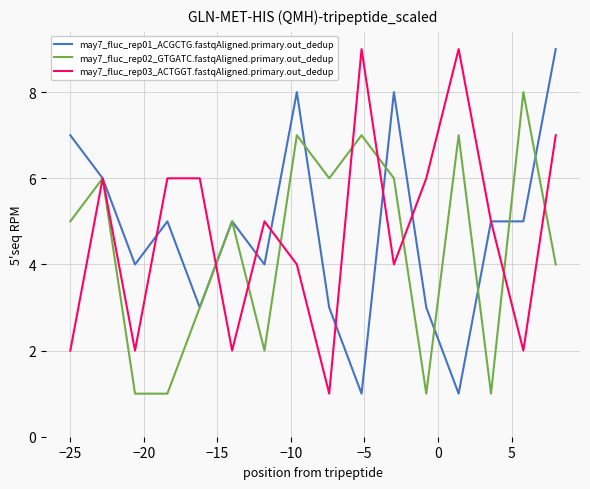

What is the maximum value shown in the chart?

9